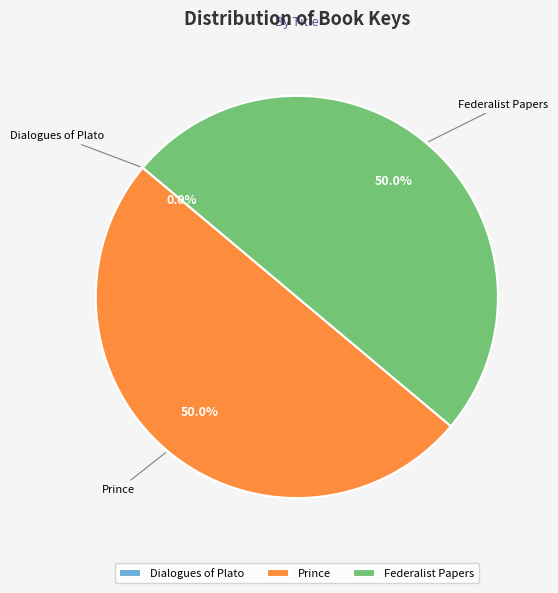

Approximately how many times larger is the value at Federalist Papers compared to Prince?

1.0